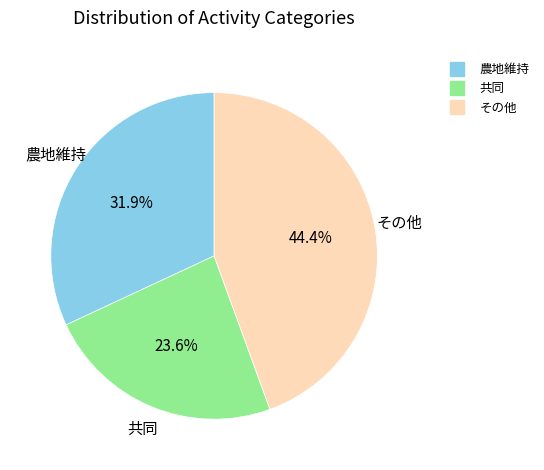

Does any single category account for the majority?

No